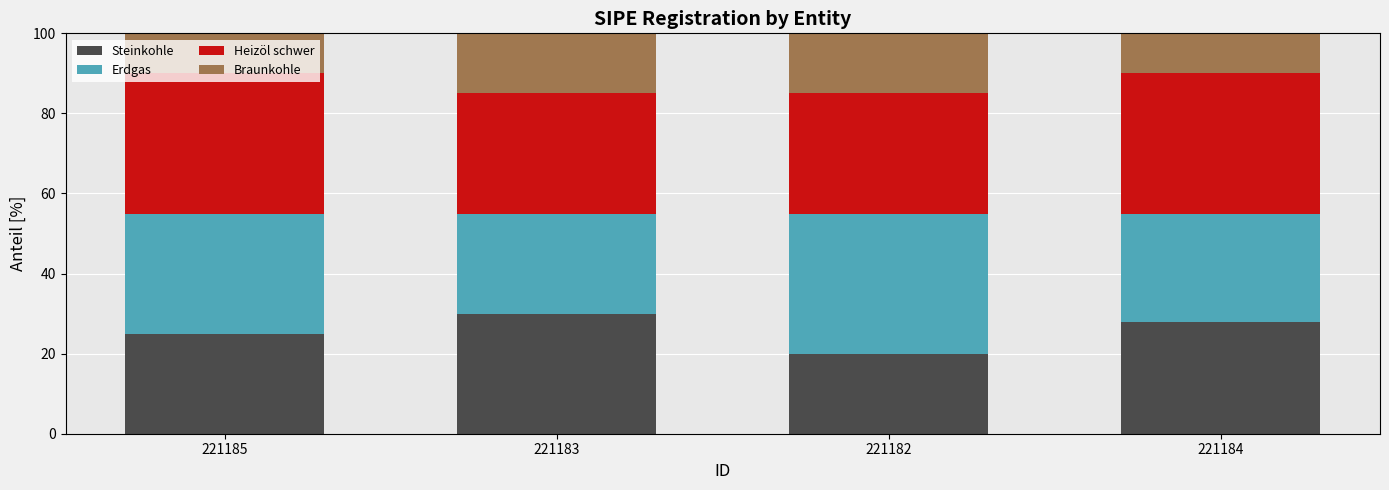

What is the total value across all series at 221184?

100